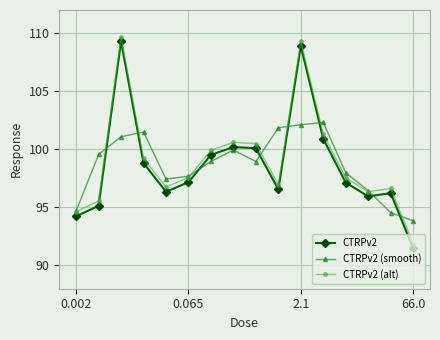

How many lines are shown in the chart?

3